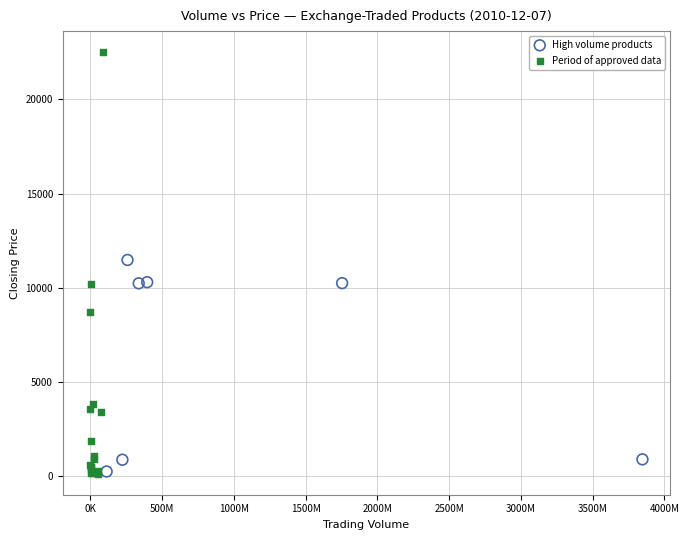

Which series reaches the maximum Y coordinate?

Period of approved data